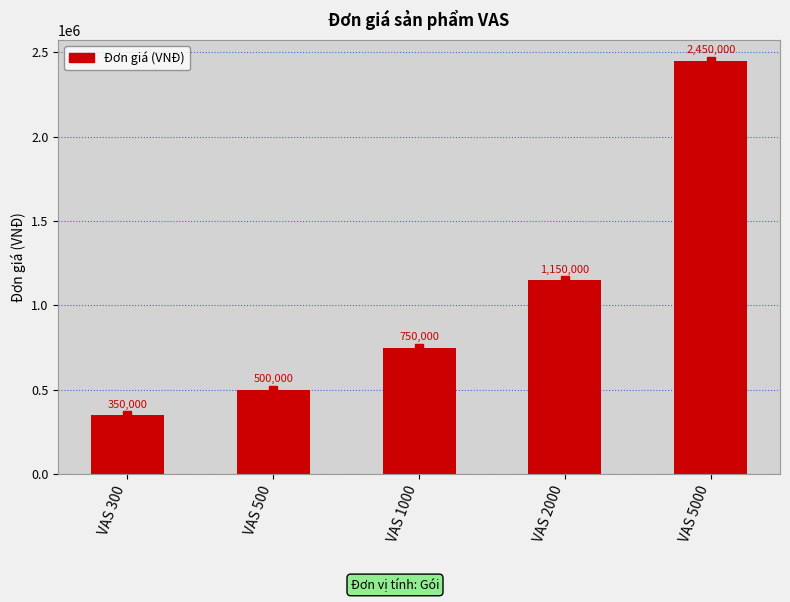

At which category does the chart reach its peak across all series?

VAS 5000